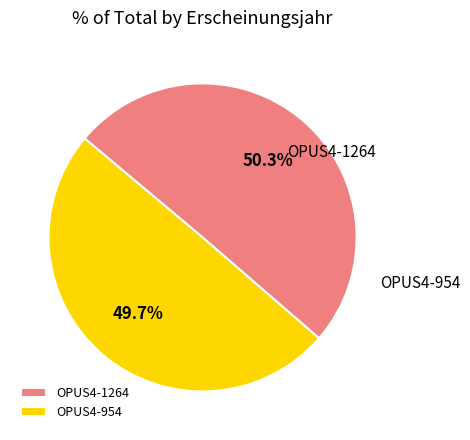

How many slices are in this pie chart?

2